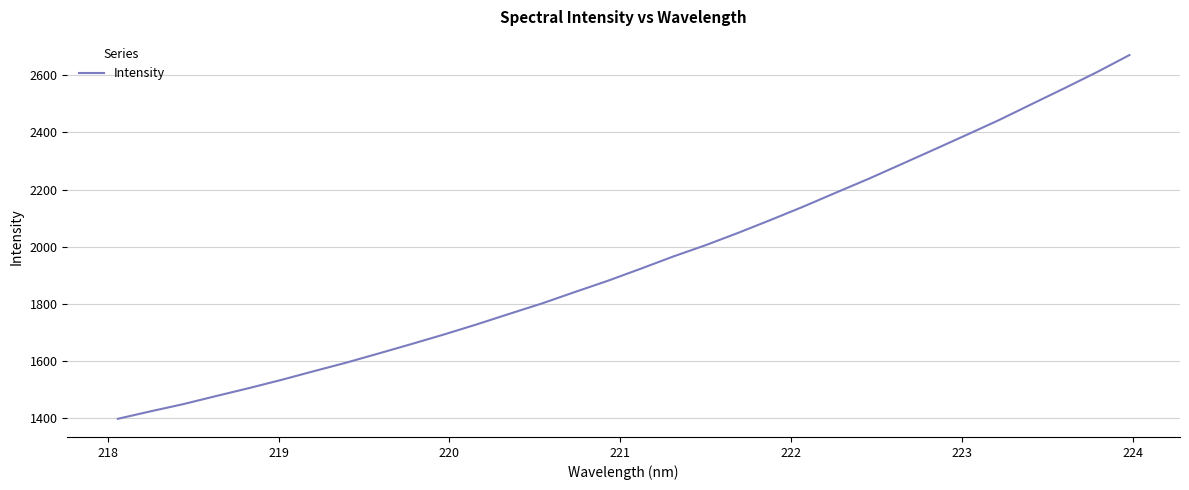

What is the difference between the maximum and minimum values?

1273.4